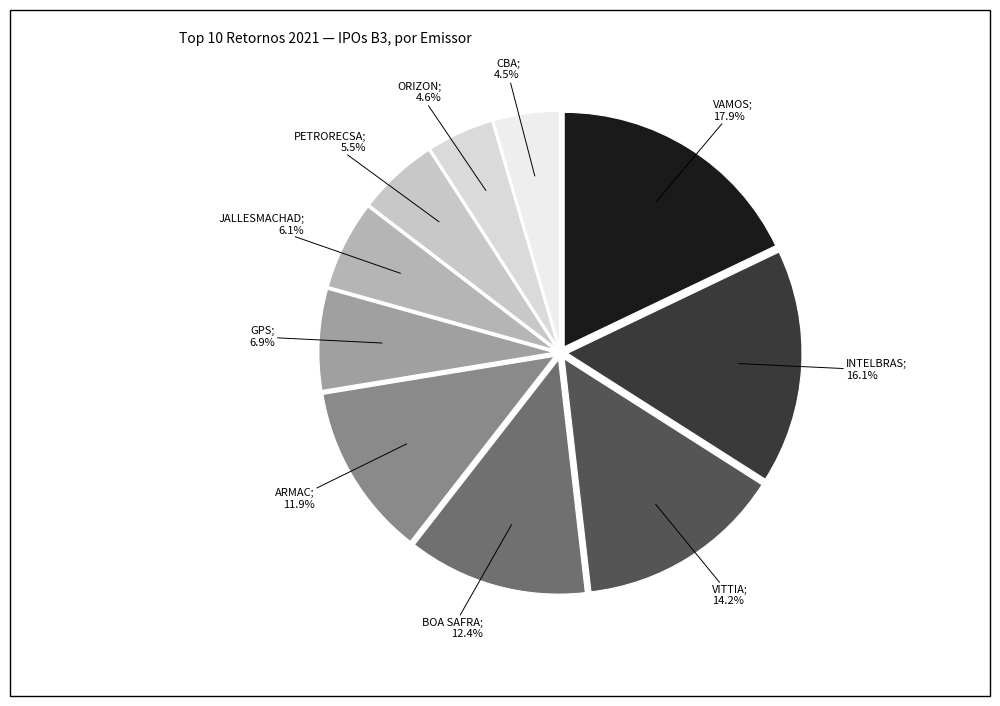

How many slices are in this pie chart?

10